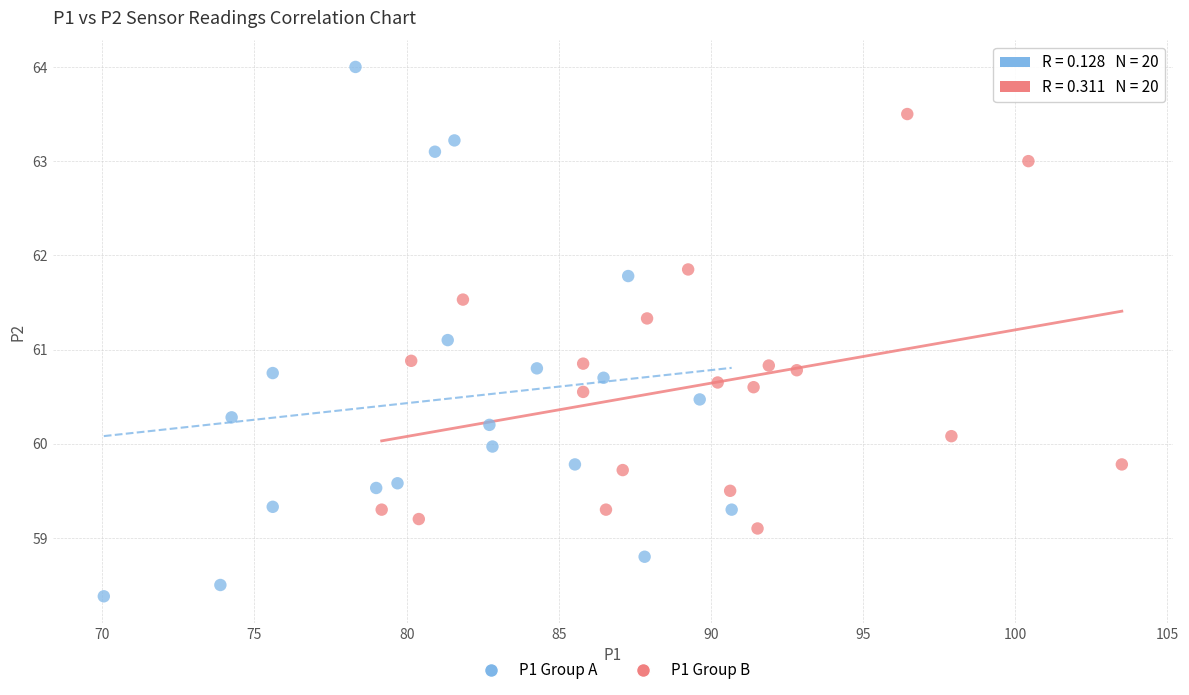

Which series reaches the maximum Y coordinate?

P1 Group A